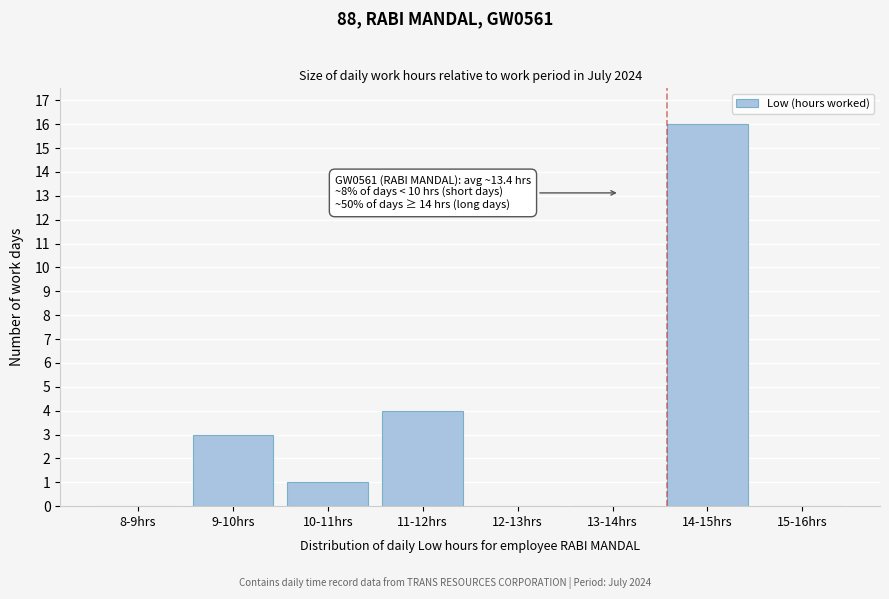

Reading right to left, extract all data points from this chart.

15-16hrs=0	14-15hrs=16	13-14hrs=0	12-13hrs=0	11-12hrs=4	10-11hrs=1	9-10hrs=3	8-9hrs=0